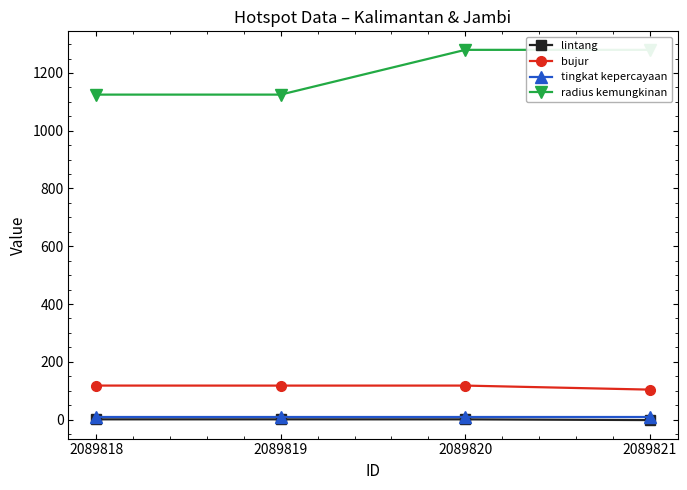

What is the average value of the bujur series?

114.0